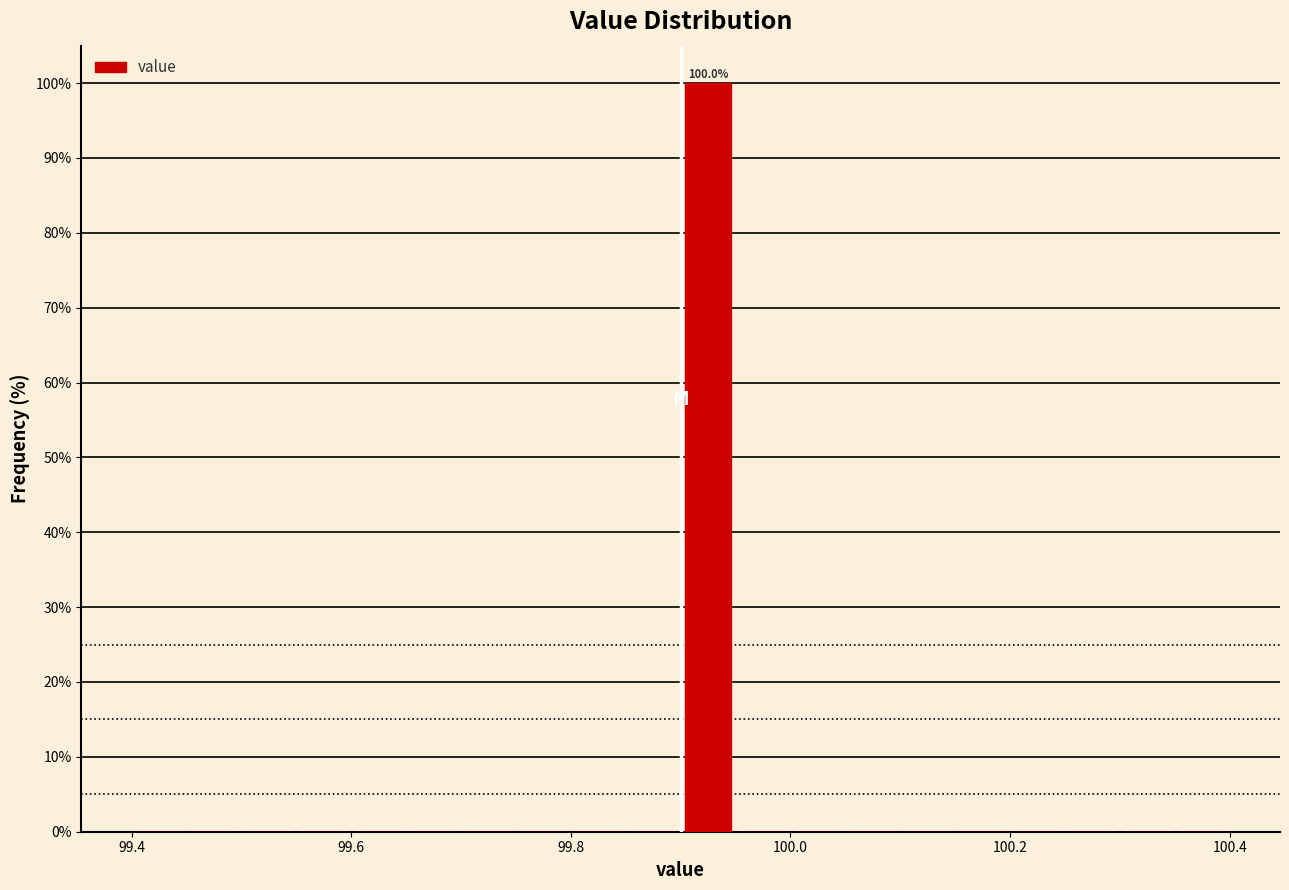

Around what value on the x-axis is the tallest bar? Give the approximate position of its centre, as read against the axis.

99.92